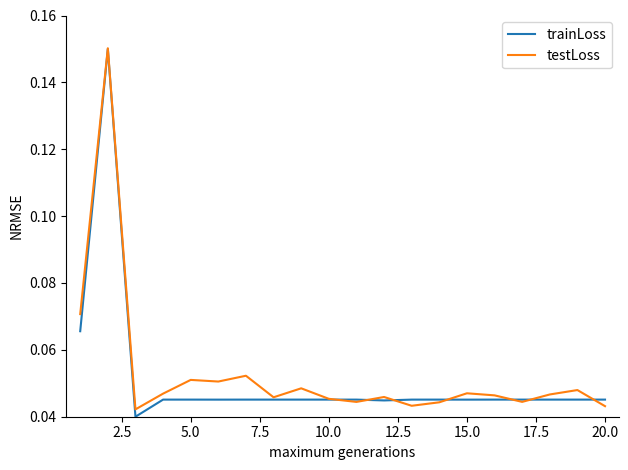

At how many categories does at least one series exceed 0?

20